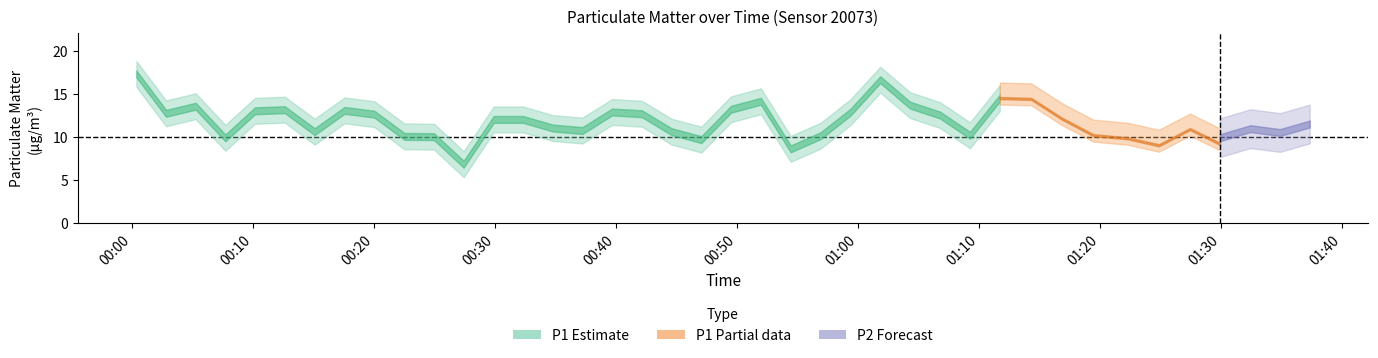

The P2 series shows 1.4 at 29. True or false?

False